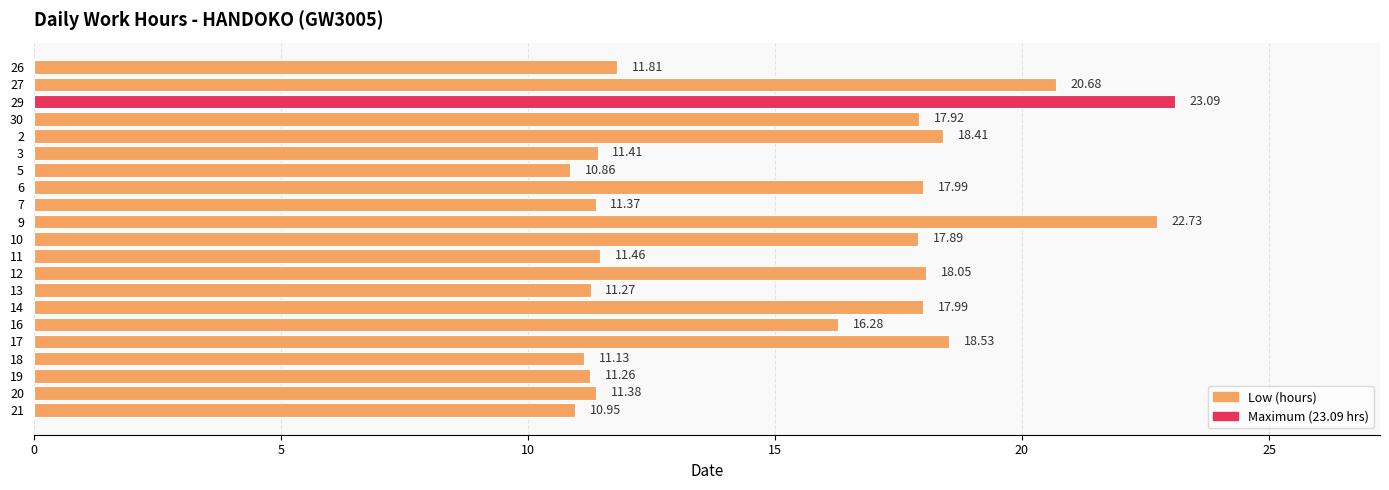

What is the difference between the maximum and second lowest values?

12.1